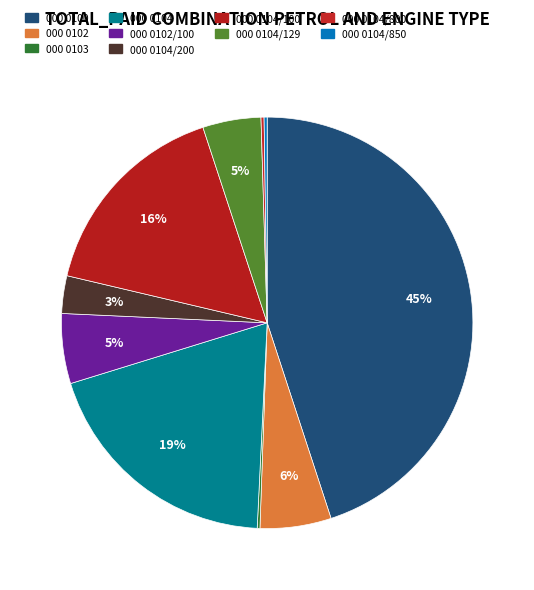

How many segments does this pie chart have?

10